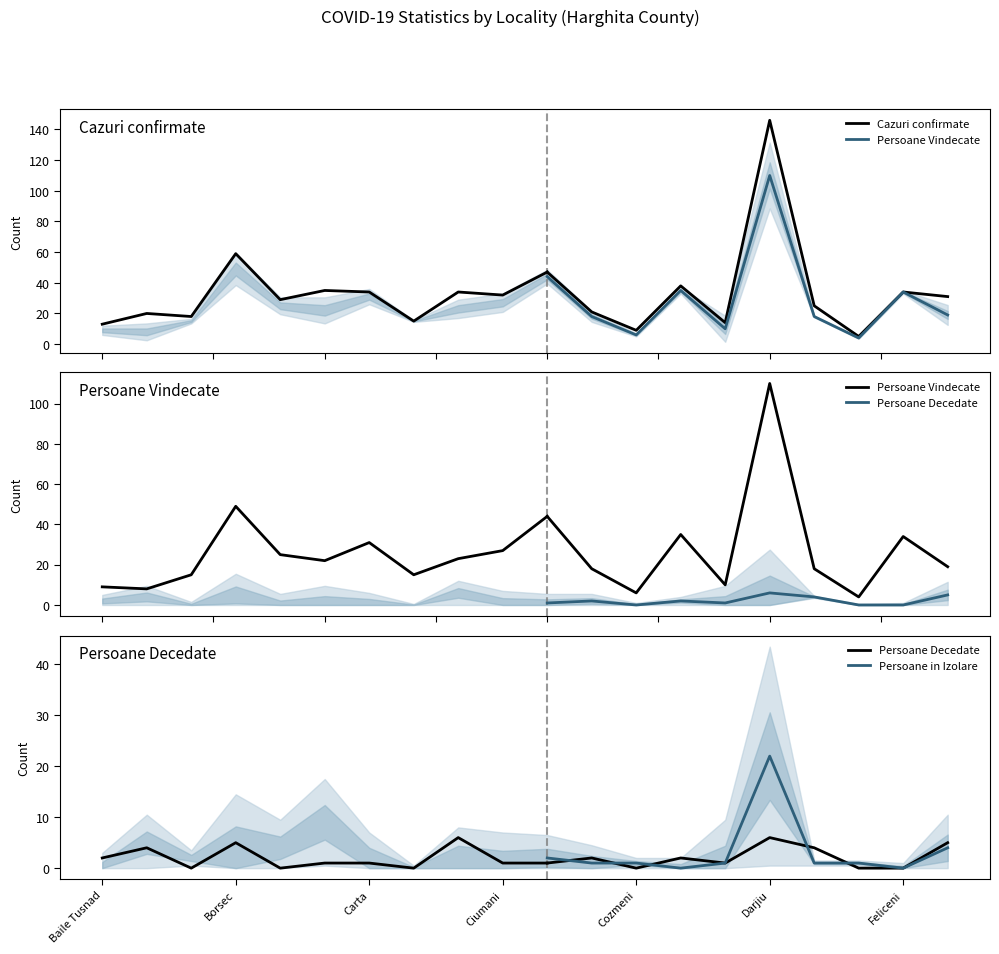

Which series has the largest range (max minus min)?

Cazuri confirmate